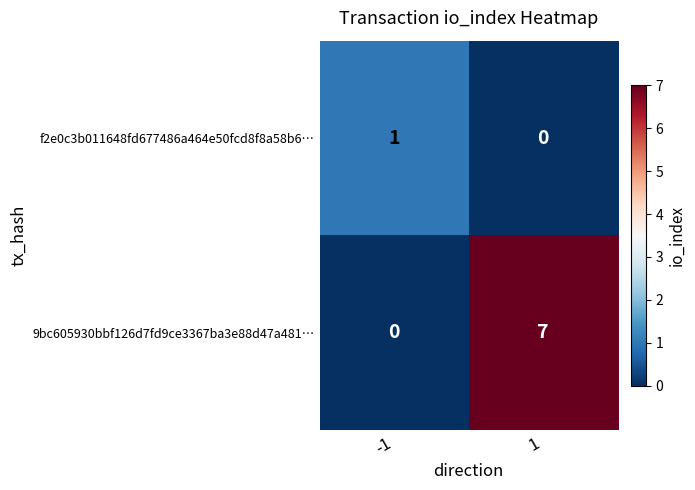

Reading left to right, what are all the values shown in this chart?

f2e0c3b011648fd677486a464e50fcd8f8a58b6…: 1	0
9bc605930bbf126d7fd9ce3367ba3e88d47a481…: 0	7